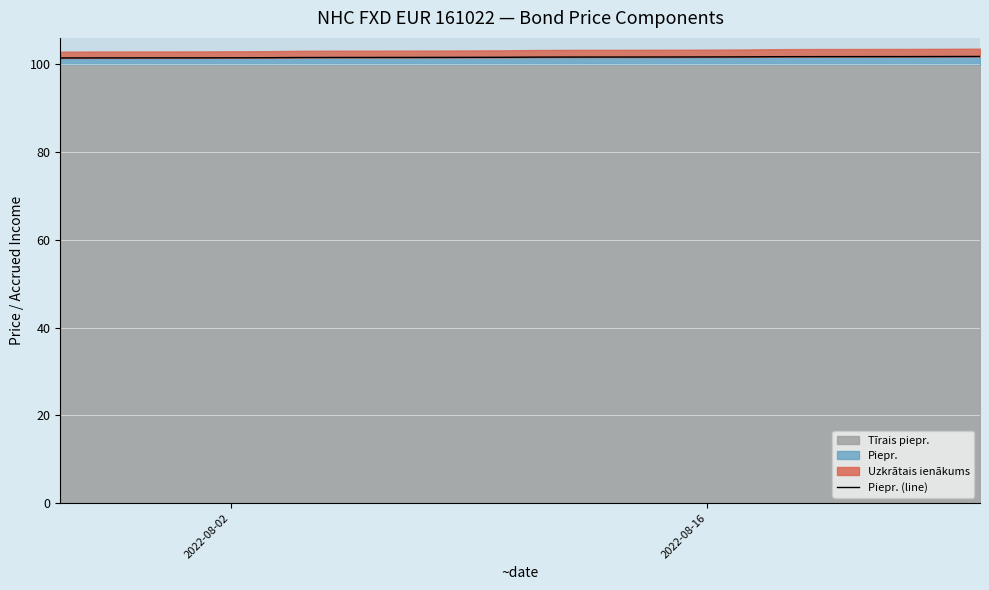

What is the highest value of the Piepr. series?

101.8